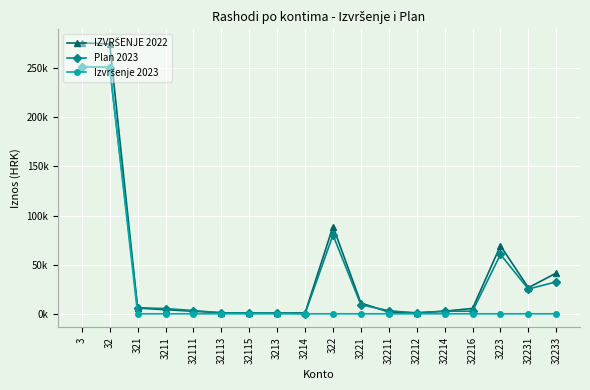

Does the chart have visible grid lines?

Yes